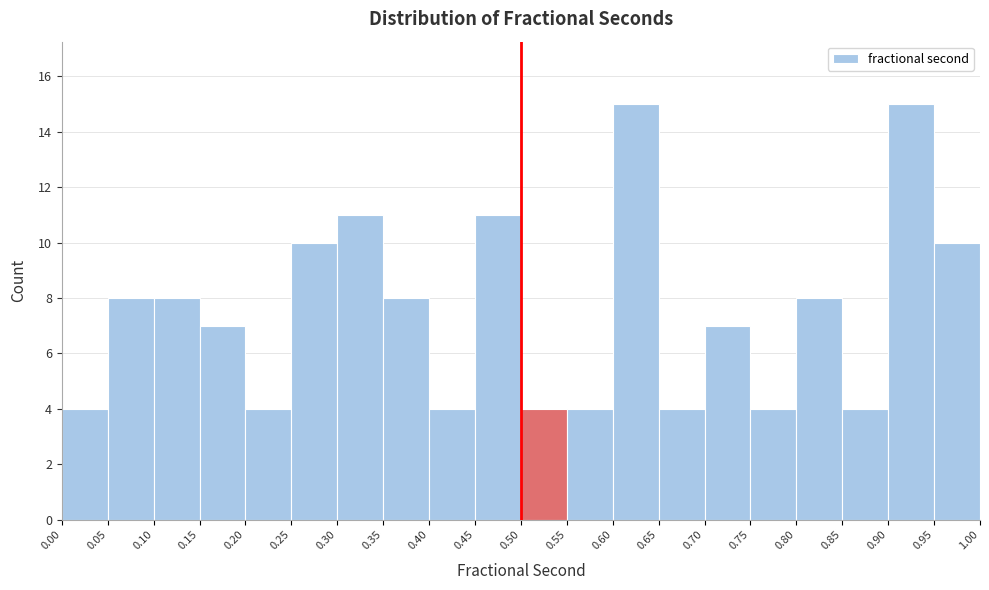

Reading left to right, transcribe this chart: for each bar, give the range it covers on the x-axis and its height. The values are not printed on the chart, so give them approximately, as read against the axis.

0.00 to 0.05: 4
0.05 to 0.10: 8
0.10 to 0.15: 8
0.15 to 0.20: 7
0.20 to 0.25: 4
0.25 to 0.30: 10
0.30 to 0.35: 11
0.35 to 0.40: 8
0.40 to 0.45: 4
0.45 to 0.50: 11
0.50 to 0.55: 4
0.55 to 0.60: 4
0.60 to 0.65: 15
0.65 to 0.70: 4
0.70 to 0.75: 7
0.75 to 0.80: 4
0.80 to 0.85: 8
0.85 to 0.90: 4
0.90 to 0.95: 15
0.95 to 1.00: 10